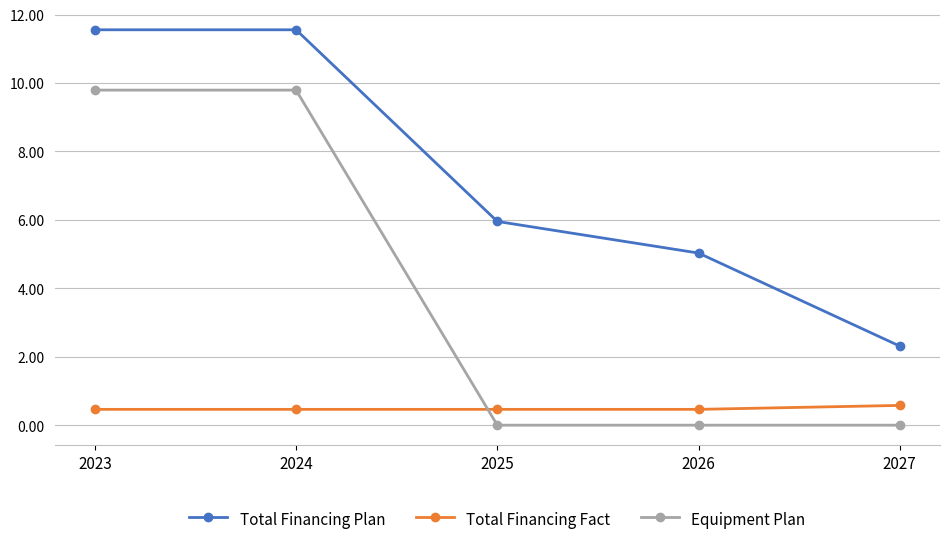

Does the chart display data point markers on the line(s)?

Yes